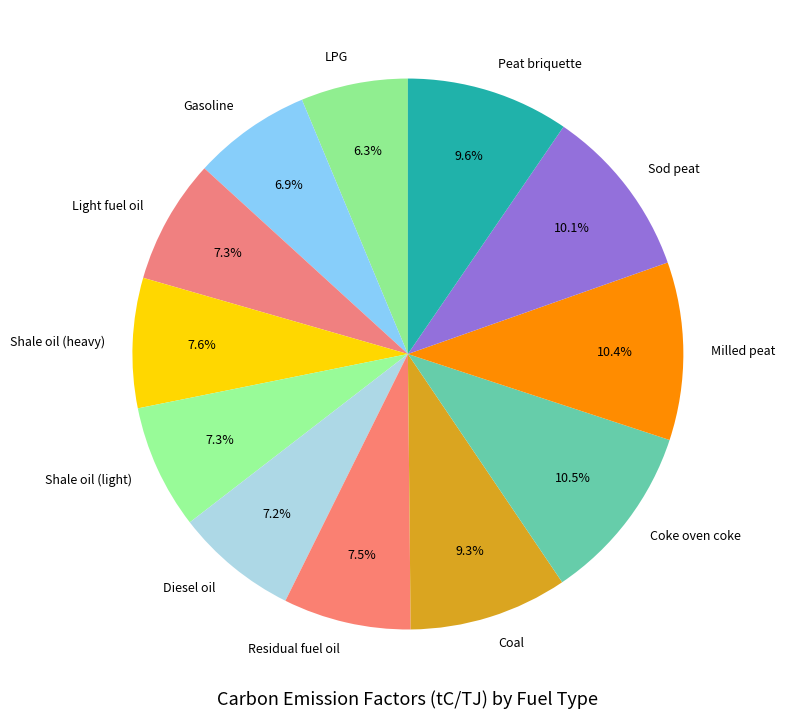

Which category has the smallest portion of the pie?

LPG